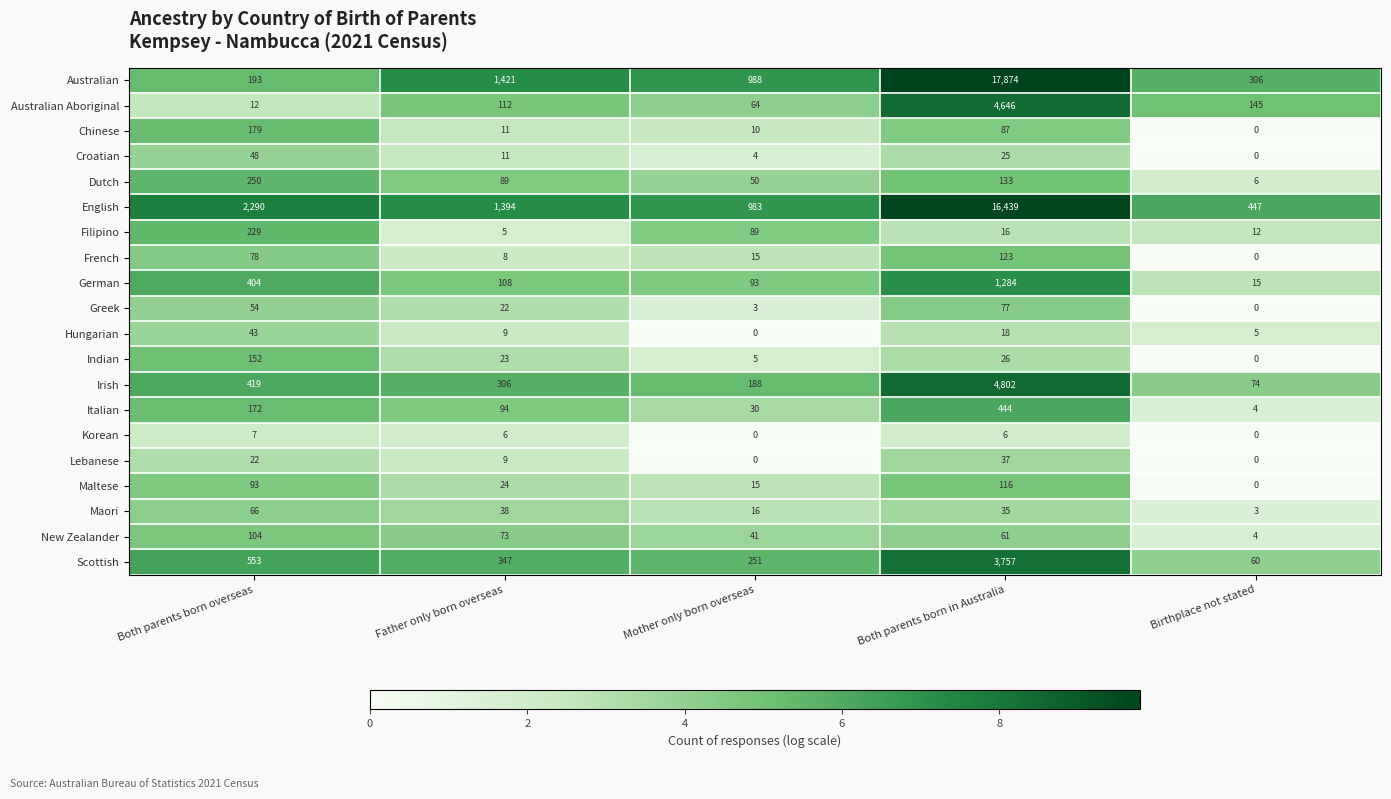

True or false: French has a value of 0 at Birthplace not stated.

True